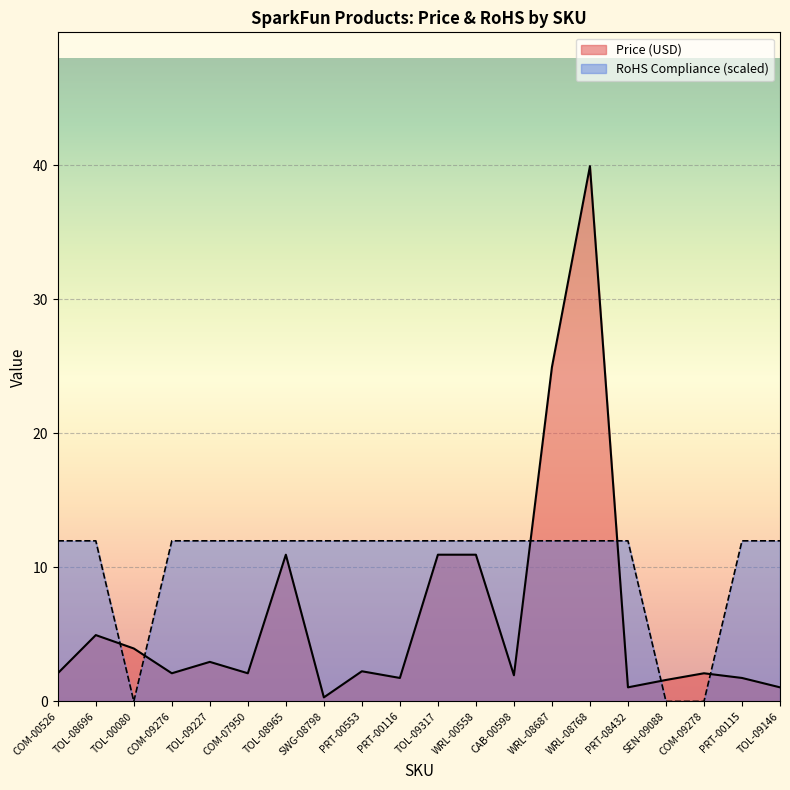

Which category has the highest value in the RoHS Compliance series?

COM-00526